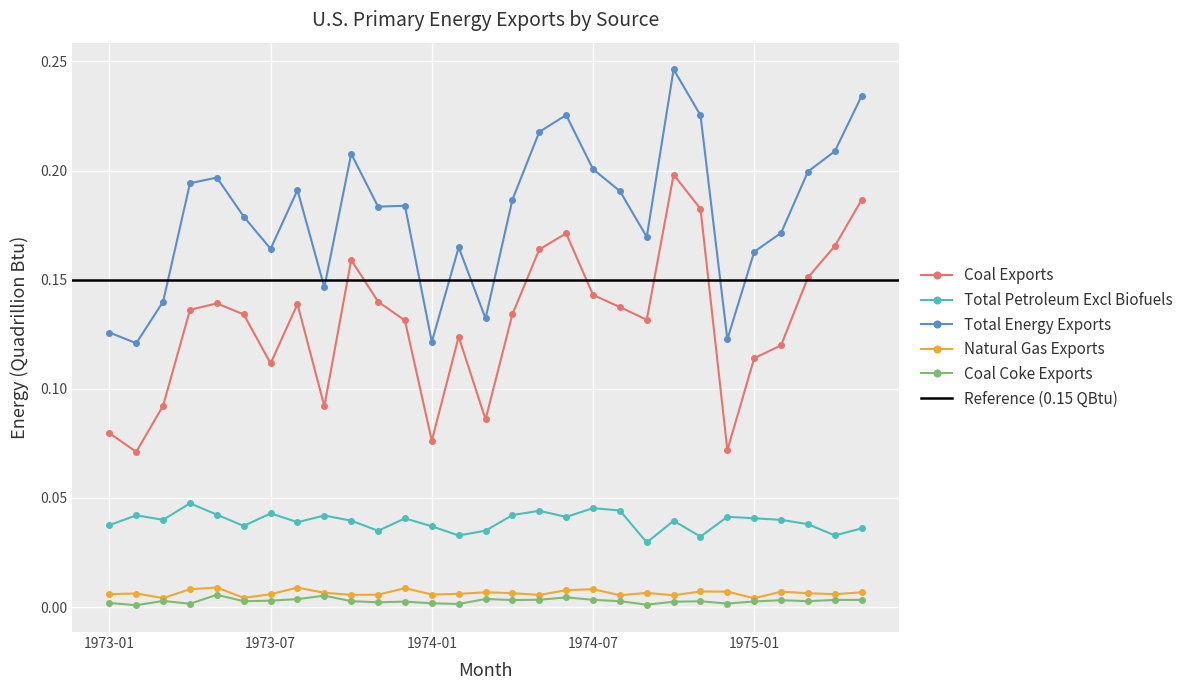

At how many categories does at least one series exceed 0?

29